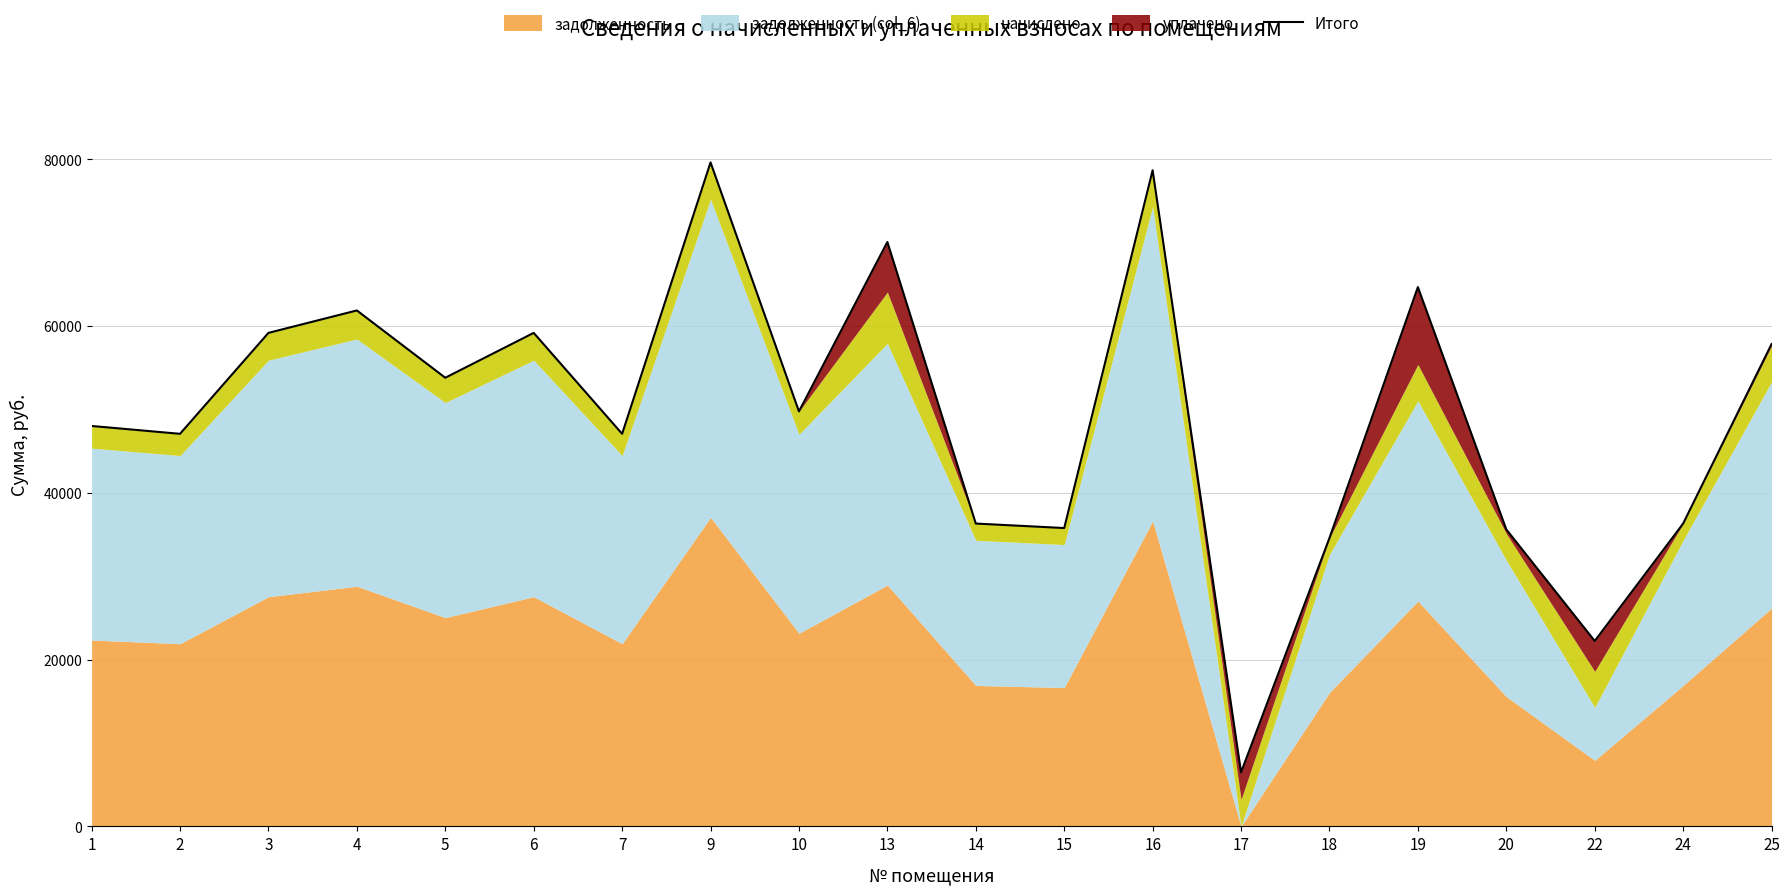

What is the difference between the maximum and minimum values?

73163.6